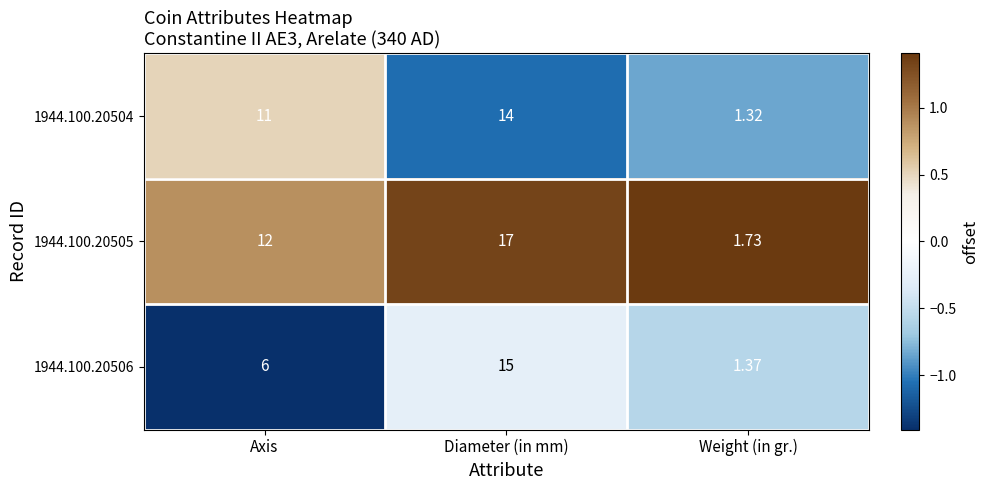

At which category is the sum across all series the highest?

Diameter (in mm)